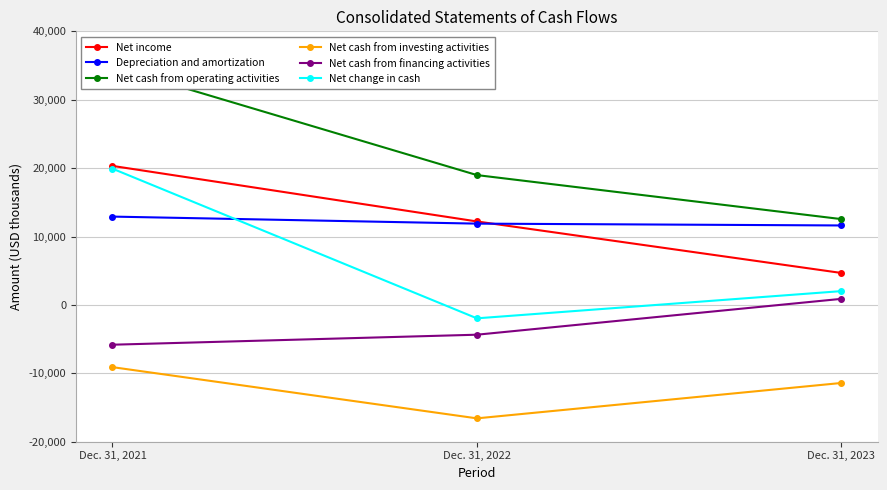

True or false: Net cash from investing activities has a value of -15338 at Dec. 31, 2021.

False